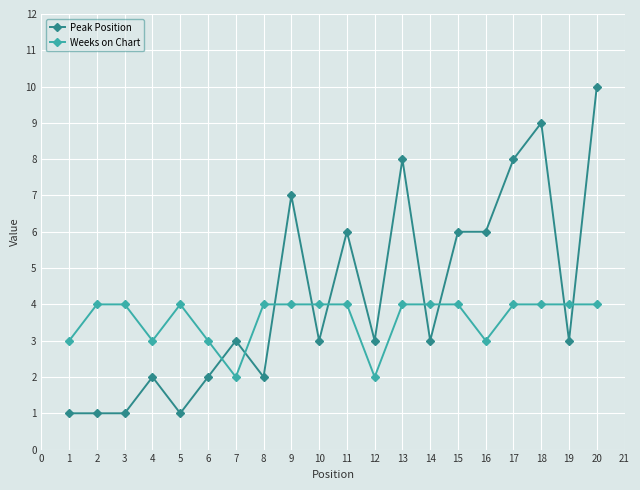

List the series in order of their overall mean, highest first.

Peak Position, Weeks on Chart